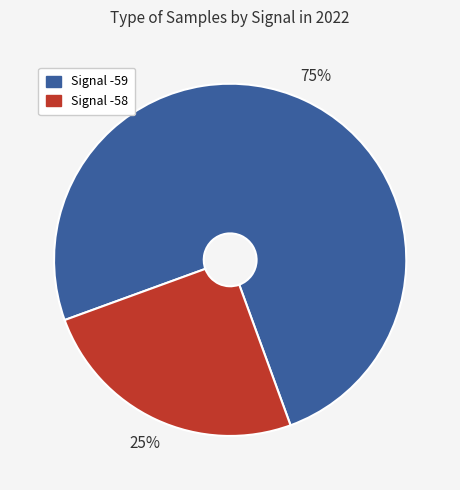

How many slices are in this pie chart?

2